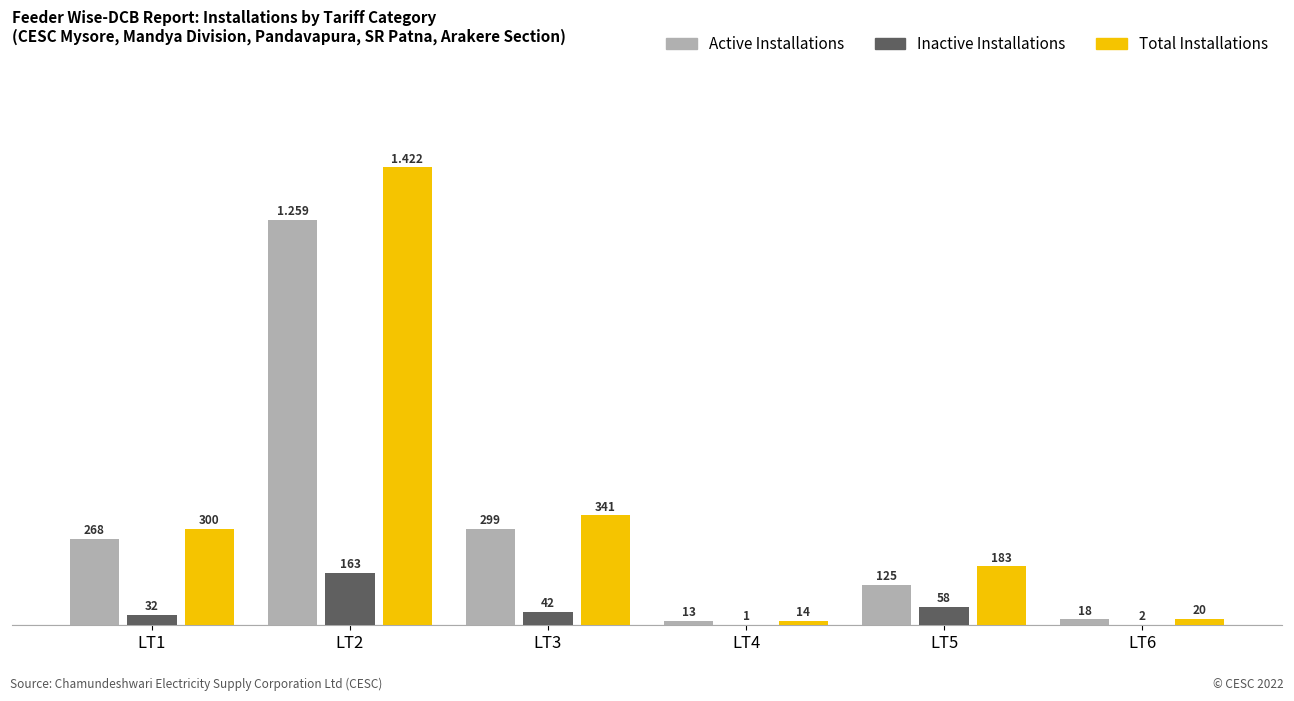

Which series changed the most between LT1 and LT6?

Total Installations